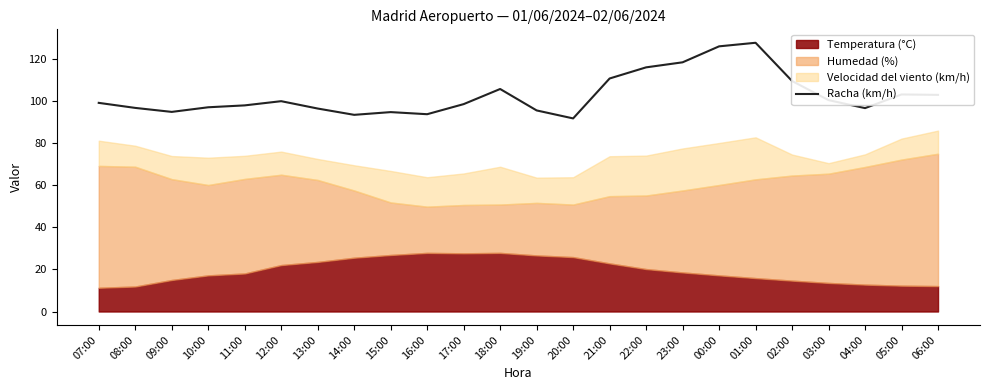

Is it true that Racha (km/h) equals 136.7 at 08:00?

False